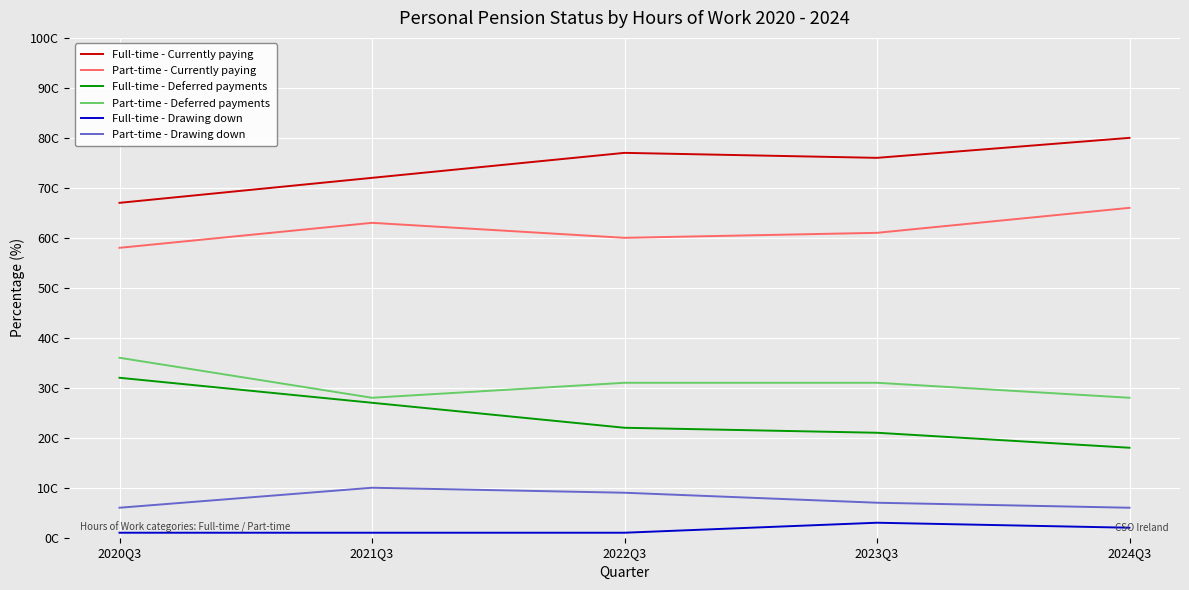

What are all the series names shown in the legend?

Full-time - Currently paying, Part-time - Currently paying, Full-time - Deferred payments, Part-time - Deferred payments, Full-time - Drawing down, Part-time - Drawing down